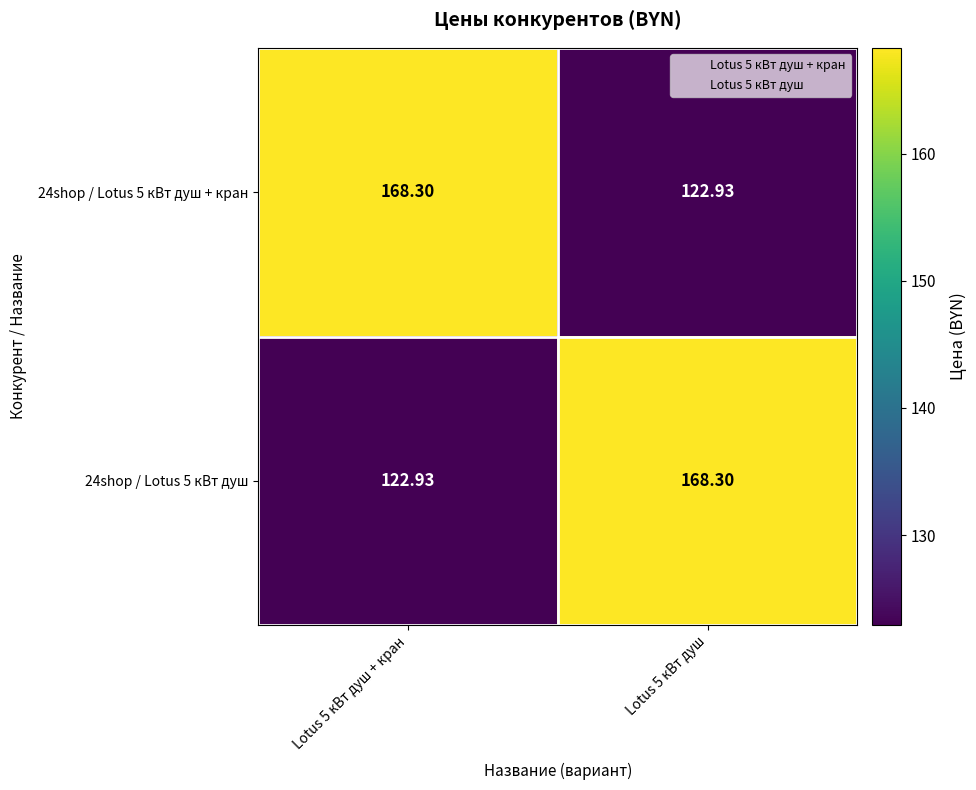

Is the value of 24shop / Lotus 5 кВт душ + кран at Lotus 5 кВт душ greater than the value of 24shop / Lotus 5 кВт душ at Lotus 5 кВт душ?

No